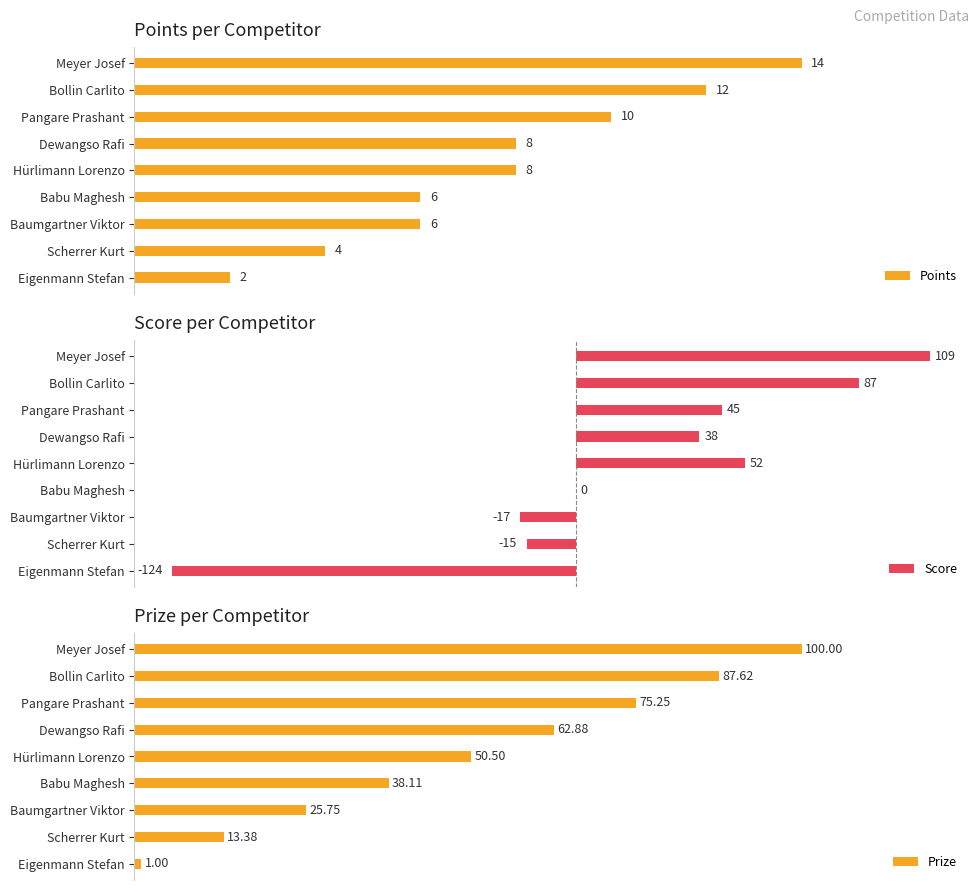

At how many categories does at least one series exceed -10?

9